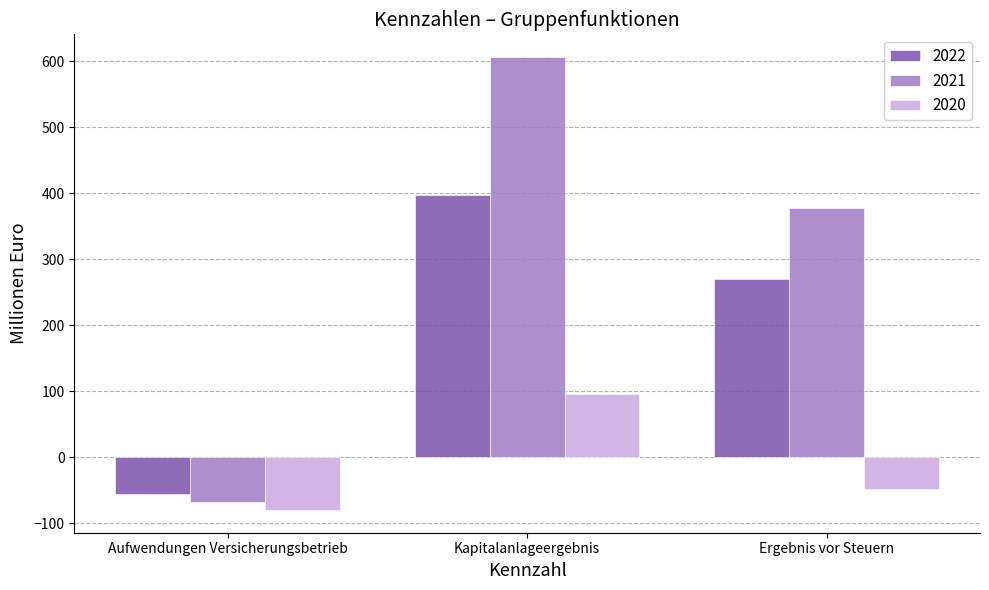

True or false: 2021 has a value of 606.8 at Kapitalanlageergebnis.

True